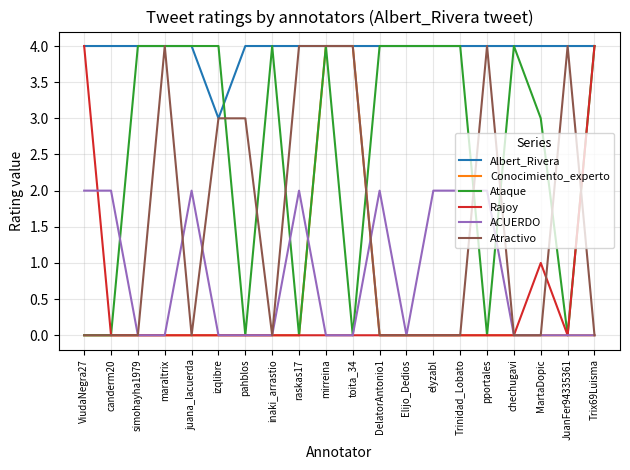

Is this an area chart (filled region under the line)?

No